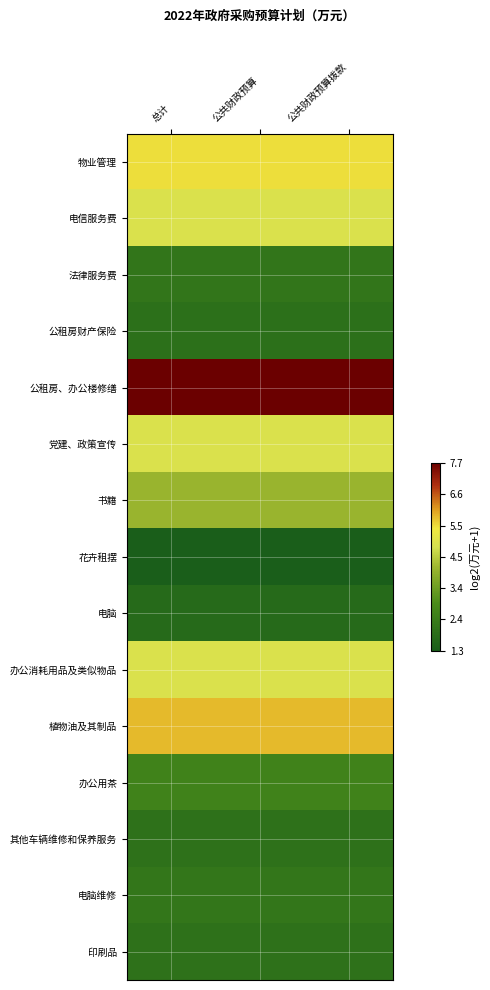

Reading left to right, transcribe all the data shown in this chart.

物业管理: 总计=5.5	公共财政预算=5.5	公共财政预算拨款=5.5
电信服务费: 总计=5.0	公共财政预算=5.0	公共财政预算拨款=5.0
法律服务费: 总计=2.1	公共财政预算=2.1	公共财政预算拨款=2.1
公租房财产保险: 总计=2.0	公共财政预算=2.0	公共财政预算拨款=2.0
公租房、办公楼修缮: 总计=7.7	公共财政预算=7.7	公共财政预算拨款=7.7
党建、政策宣传: 总计=5.0	公共财政预算=5.0	公共财政预算拨款=5.0
书籍: 总计=4.1	公共财政预算=4.1	公共财政预算拨款=4.1
花卉租摆: 总计=1.3	公共财政预算=1.3	公共财政预算拨款=1.3
电脑: 总计=1.8	公共财政预算=1.8	公共财政预算拨款=1.8
办公消耗用品及类似物品: 总计=5.0	公共财政预算=5.0	公共财政预算拨款=5.0
植物油及其制品: 总计=5.8	公共财政预算=5.8	公共财政预算拨款=5.8
办公用茶: 总计=2.6	公共财政预算=2.6	公共财政预算拨款=2.6
其他车辆维修和保养服务: 总计=2.0	公共财政预算=2.0	公共财政预算拨款=2.0
电脑维修: 总计=2.2	公共财政预算=2.2	公共财政预算拨款=2.2
印刷品: 总计=2.0	公共财政预算=2.0	公共财政预算拨款=2.0